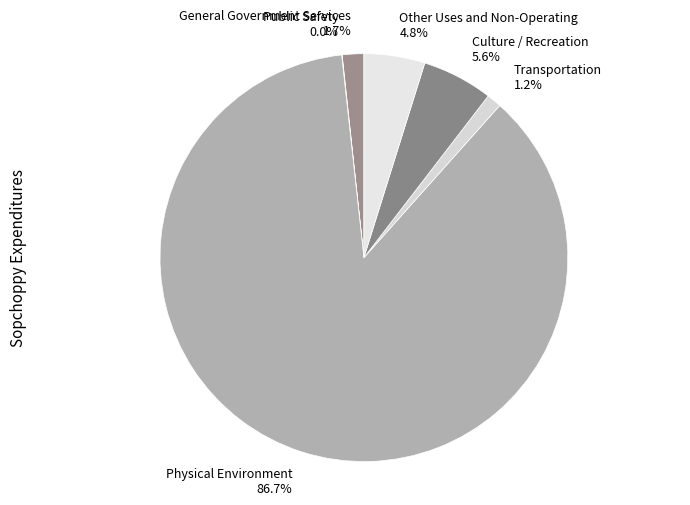

Which has a higher value, Other Uses and Non-Operating 4.8% or Physical Environment 86.7%?

Physical Environment 86.7%